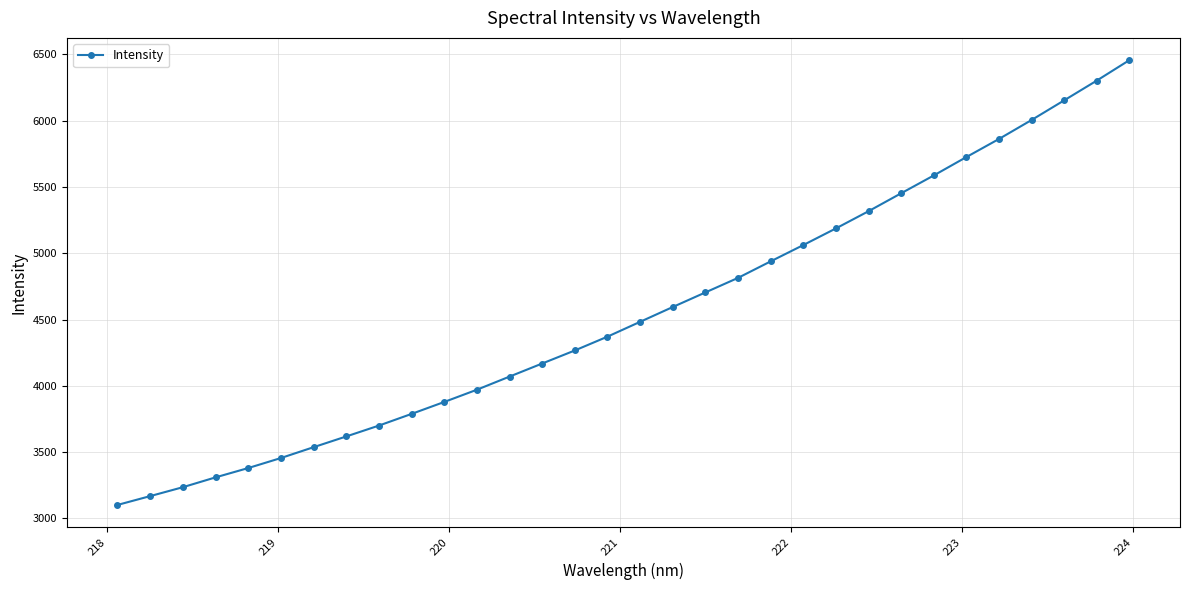

What is the value of the 21st point from the left?

4939.2